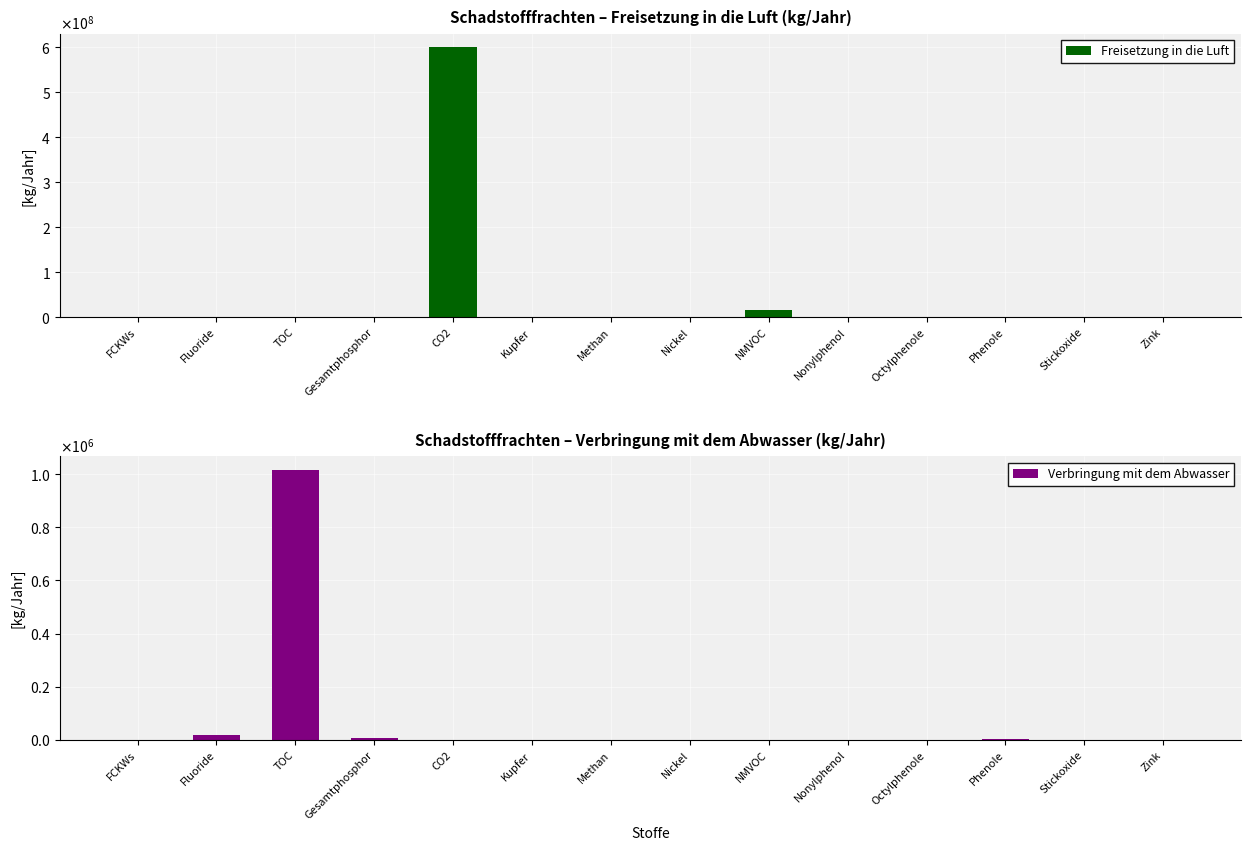

Reading left to right, extract all data points from this chart.

Freisetzung in die Luft: 6	0	0	0	600000000	0	116000	0	15255000	0	0	0	459000	0
Verbringung mit dem Abwasser: 0	16690	1016100	6950	0	53	0	228	0	1	2	1566	0	504